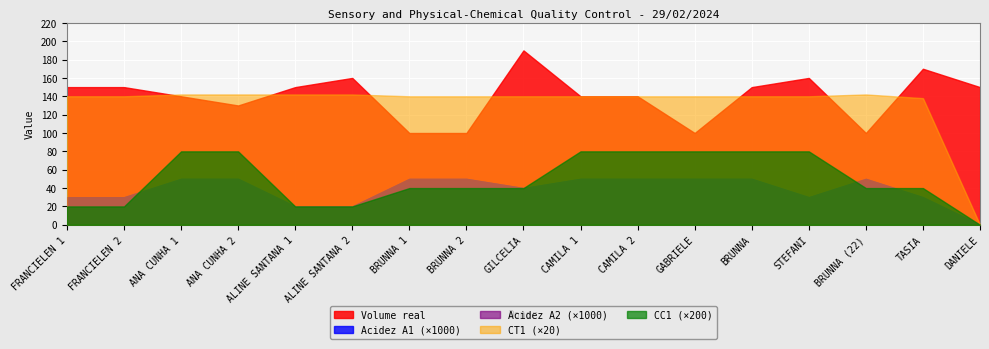

Reading left to right, what are all the values shown in this chart?

Volume real: 150.0	150.0	140.0	130.0	150.0	160.0	100.0	100.0	190.0	140.0	140.0	100.0	150.0	160.0	100.0	170.0	150.0
Acidez A1: 0.0	0.0	0.1	0.1	0.0	0.0	0.1	0.1	0.0	0.1	0.1	0.1	0.1	0.0	0.1	0.0	0.0
Acidez A2: 0.0	0.0	0.1	0.1	0.0	0.0	0.1	0.1	0.0	0.1	0.1	0.1	0.1	0.0	0.1	0.0	0.0
CT1: 7.0	7.0	7.1	7.1	7.1	7.1	7.0	7.0	7.0	7.0	7.0	7.0	7.0	7.0	7.1	6.9	0.0
CC1: 0.1	0.1	0.4	0.4	0.1	0.1	0.2	0.2	0.2	0.4	0.4	0.4	0.4	0.4	0.2	0.2	0.0